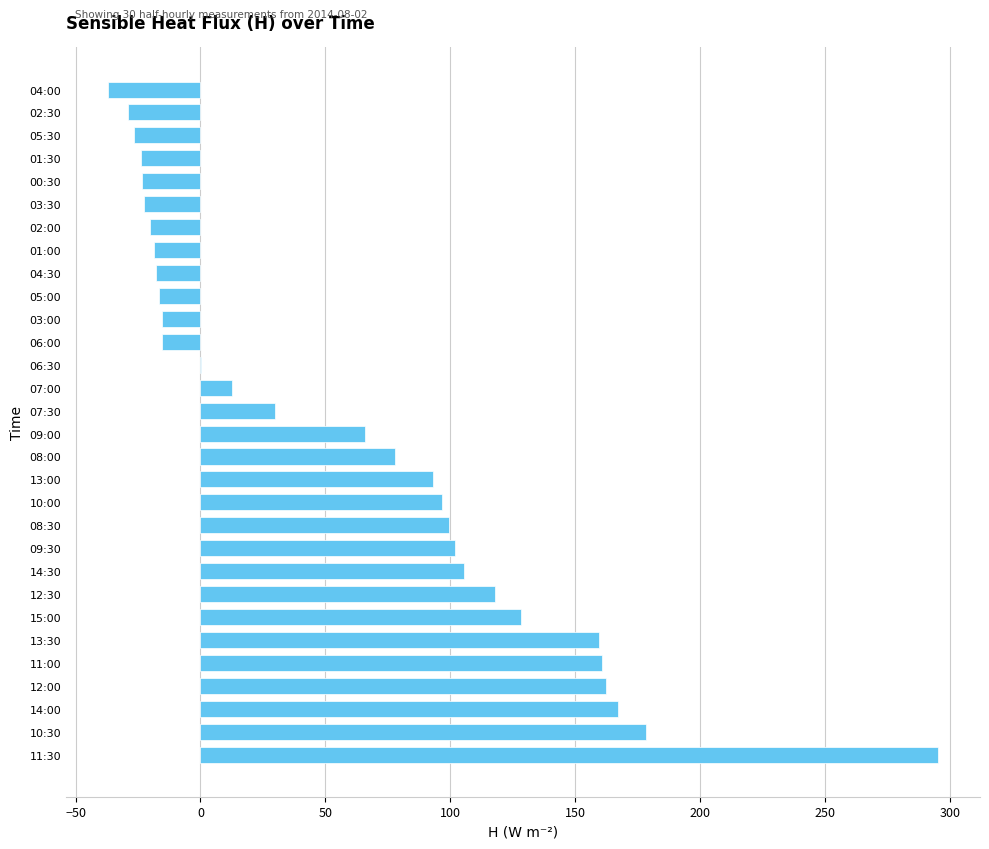

How many series are shown in this chart?

1